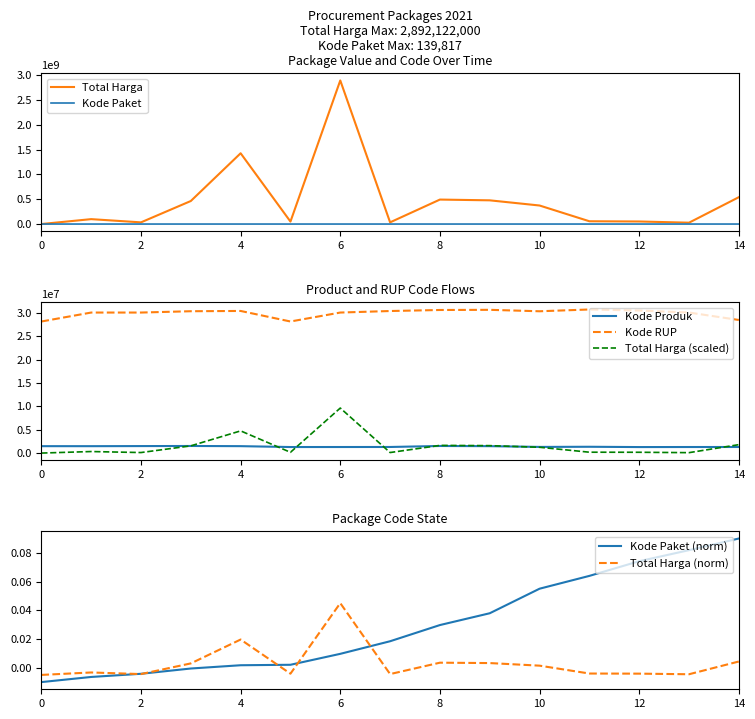

True or false: Total Harga has a value of -0.0 at 2021-11-17.

True